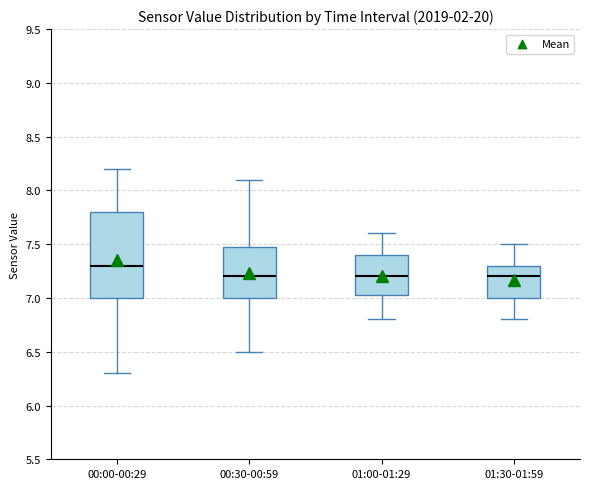

Reading left to right, read every box against the y-axis: the position of its median line, the range the box covers, and the ends of its whiskers. The values are not printed on the chart, so give them approximately, as read against the axis.

00:00-00:29: median 7.30, box 7.00 to 7.80, whiskers 6.30 to 8.20
00:30-00:59: median 7.20, box 7.00 to 7.50, whiskers 6.50 to 8.10
01:00-01:29: median 7.20, box 7.05 to 7.40, whiskers 6.80 to 7.60
01:30-01:59: median 7.20, box 7.00 to 7.30, whiskers 6.80 to 7.50